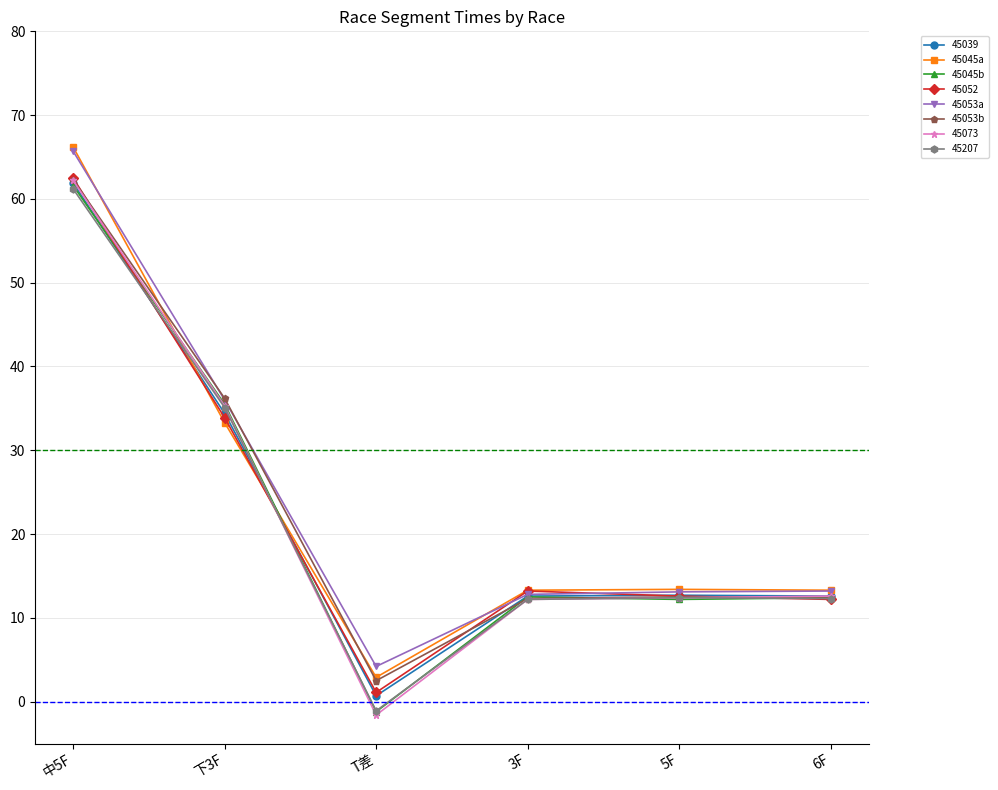

What is the total value across all series at 5F?

101.3